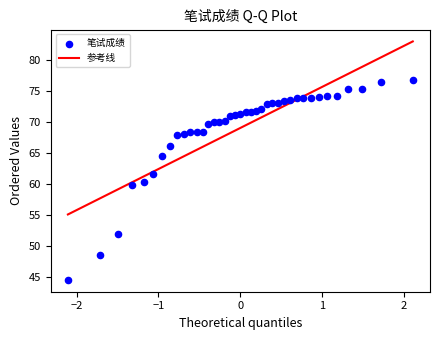

What is the range of Y values (max minus min)?

32.3